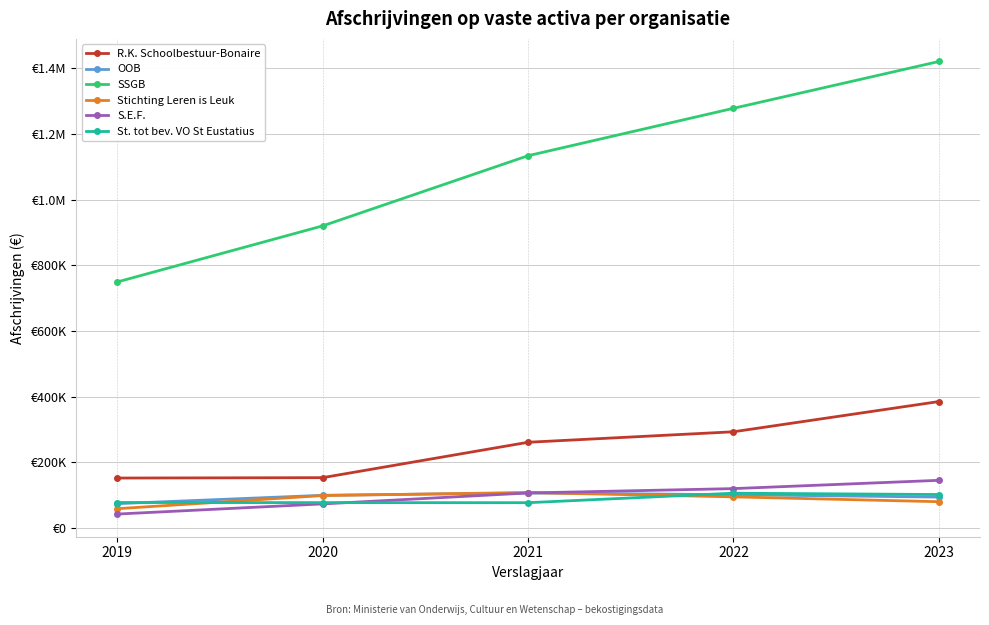

What is the value of the S.E.F. point at the 3rd from the left?

106307